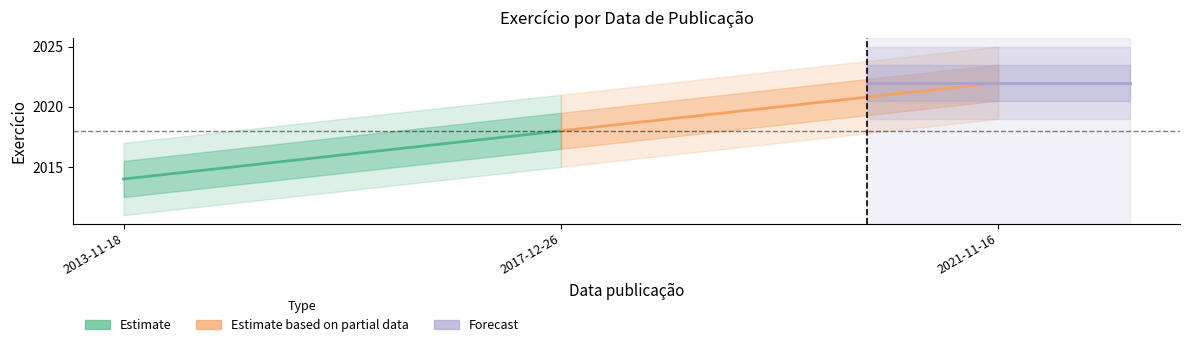

What is the difference between the highest and lowest values at 2017-12-26?

4